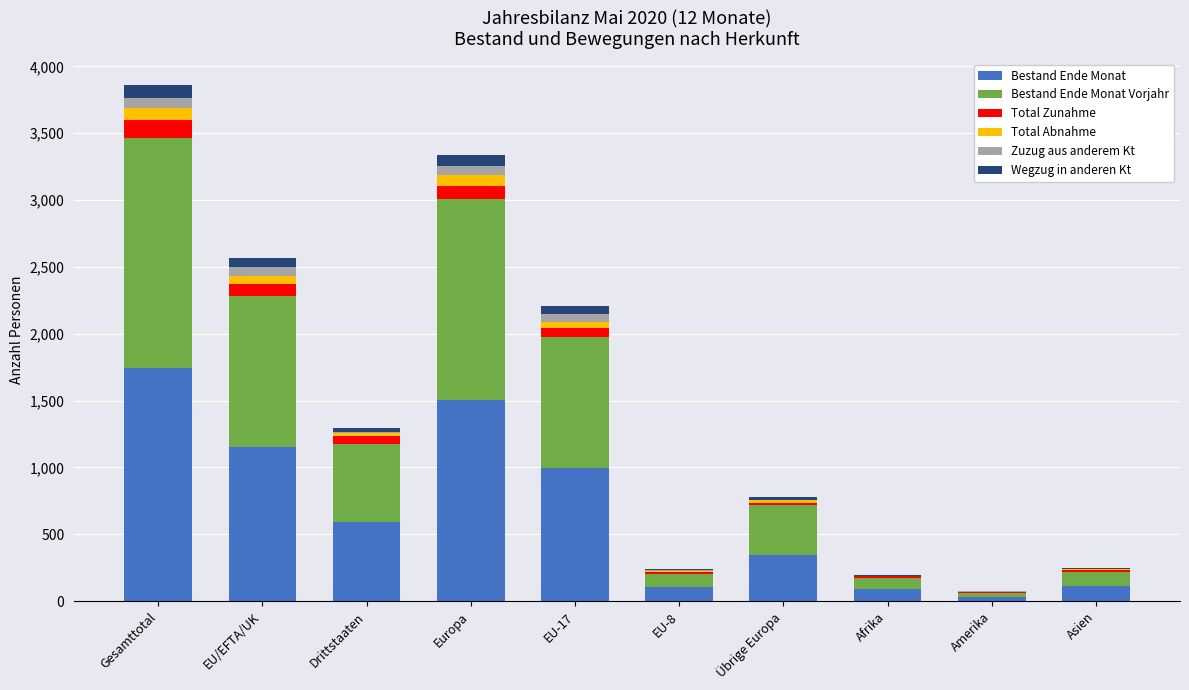

Which category has the highest value in the Bestand Ende Monat series?

Gesamttotal